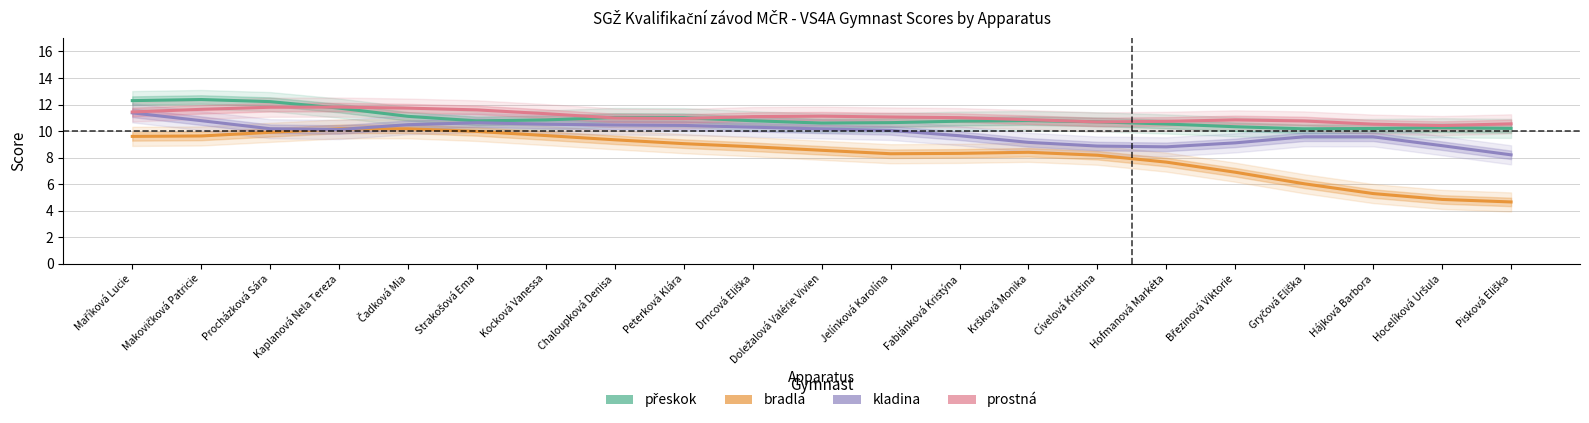

What is the spread (max minus min) of values at Březinová Viktorie?

3.9